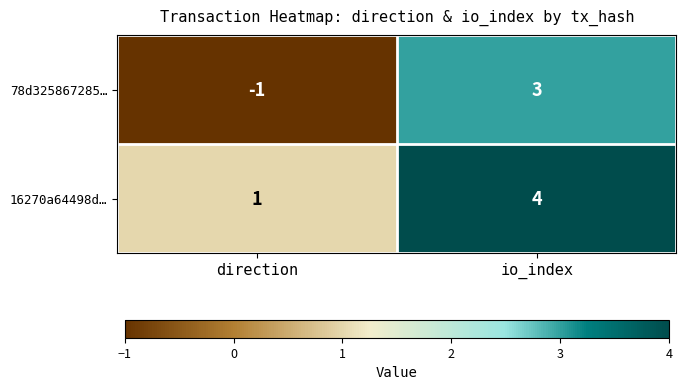

What is the sum of all 16270a64498d… values?

5